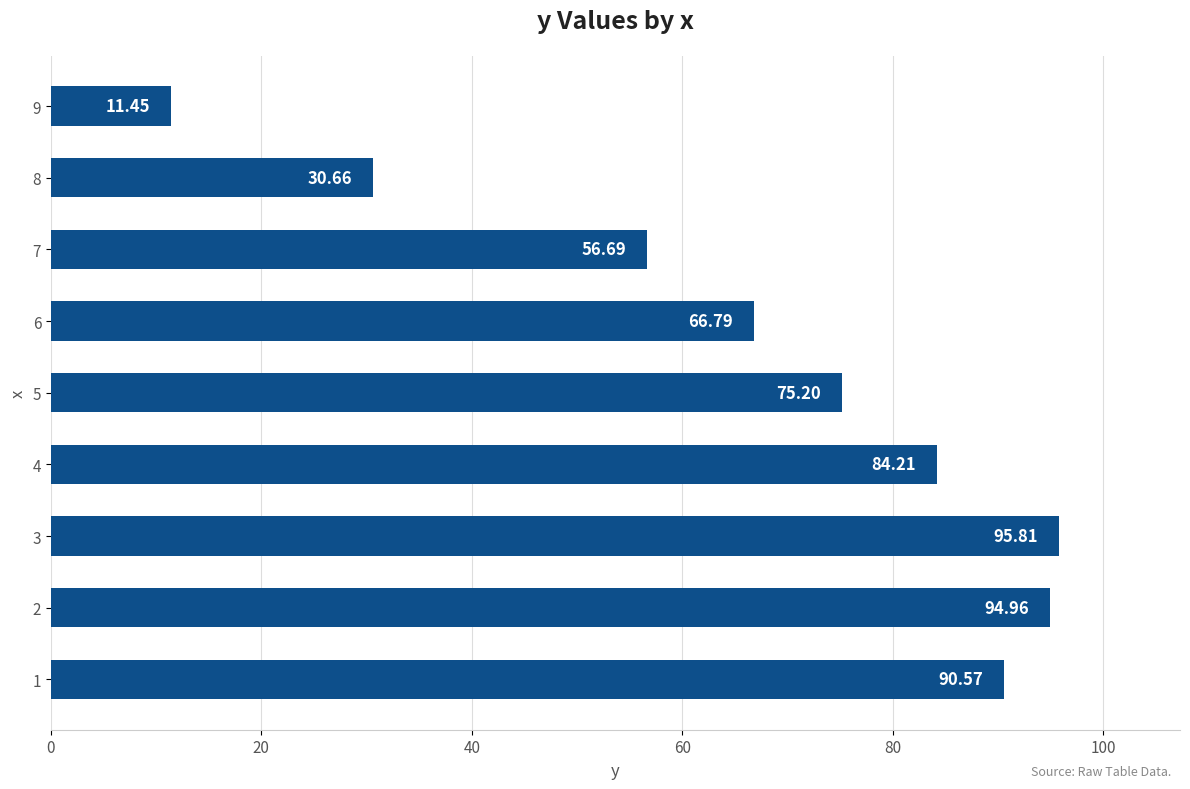

What is the difference between the second highest and second lowest values?

64.3